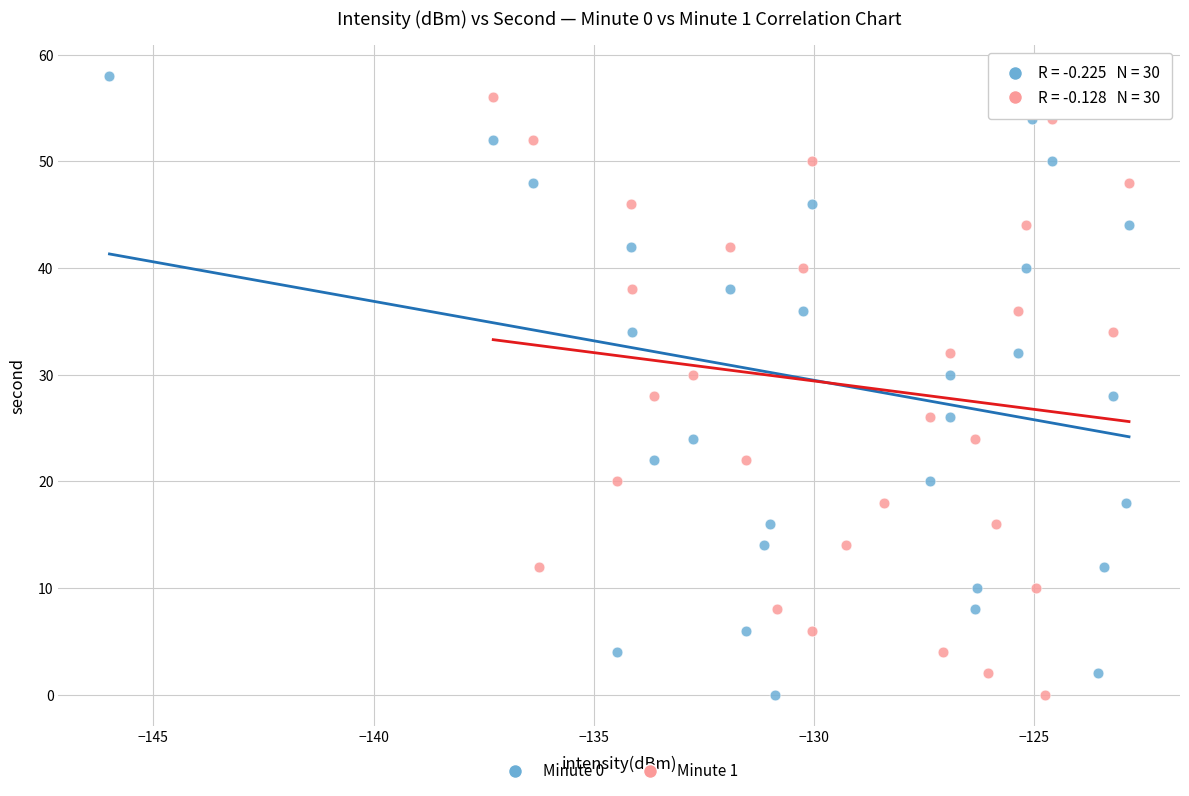

What are all the series names shown in the legend?

Minute 0, Minute 1